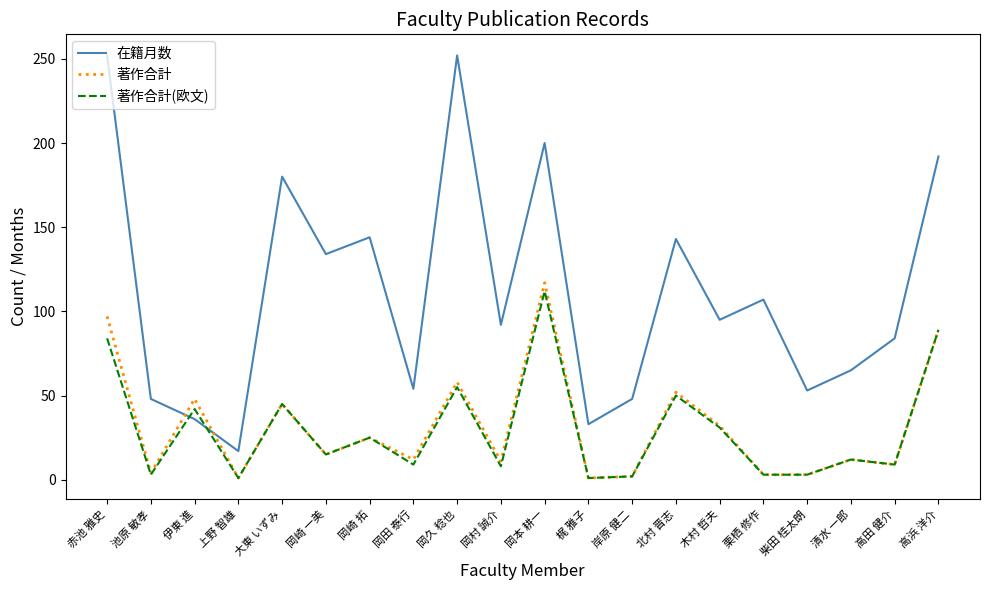

In 在籍月数, how many points are lower than both neighbors (excluding endpoints)?

7